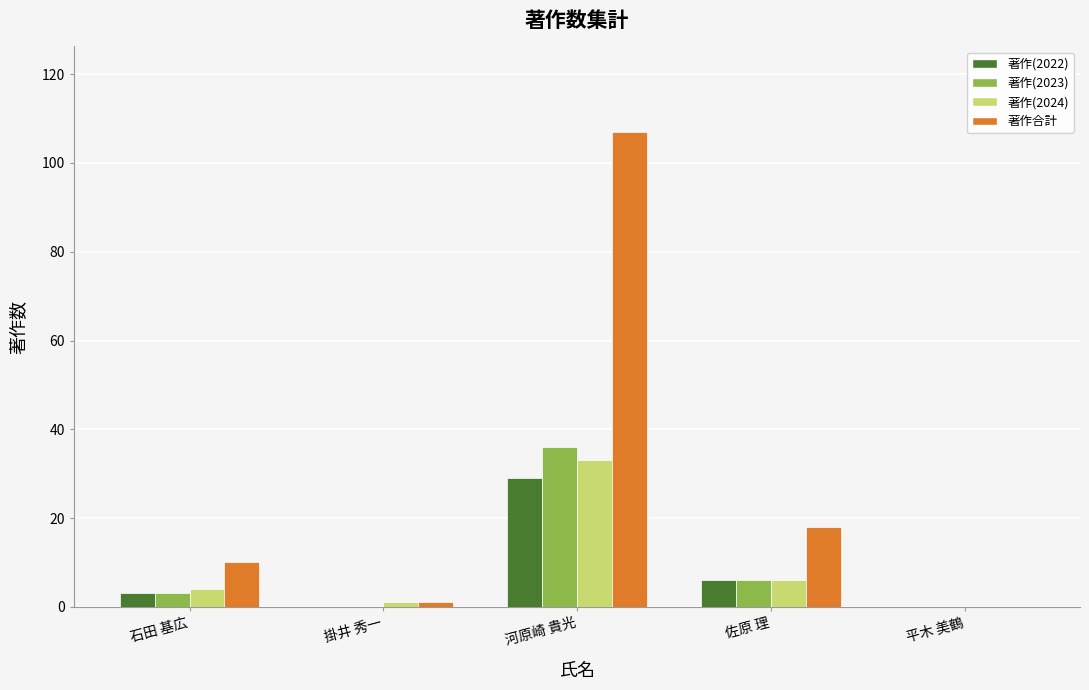

What is the sum of the 著作(2023) values at 平木 美鶴 and 石田 基広?

3